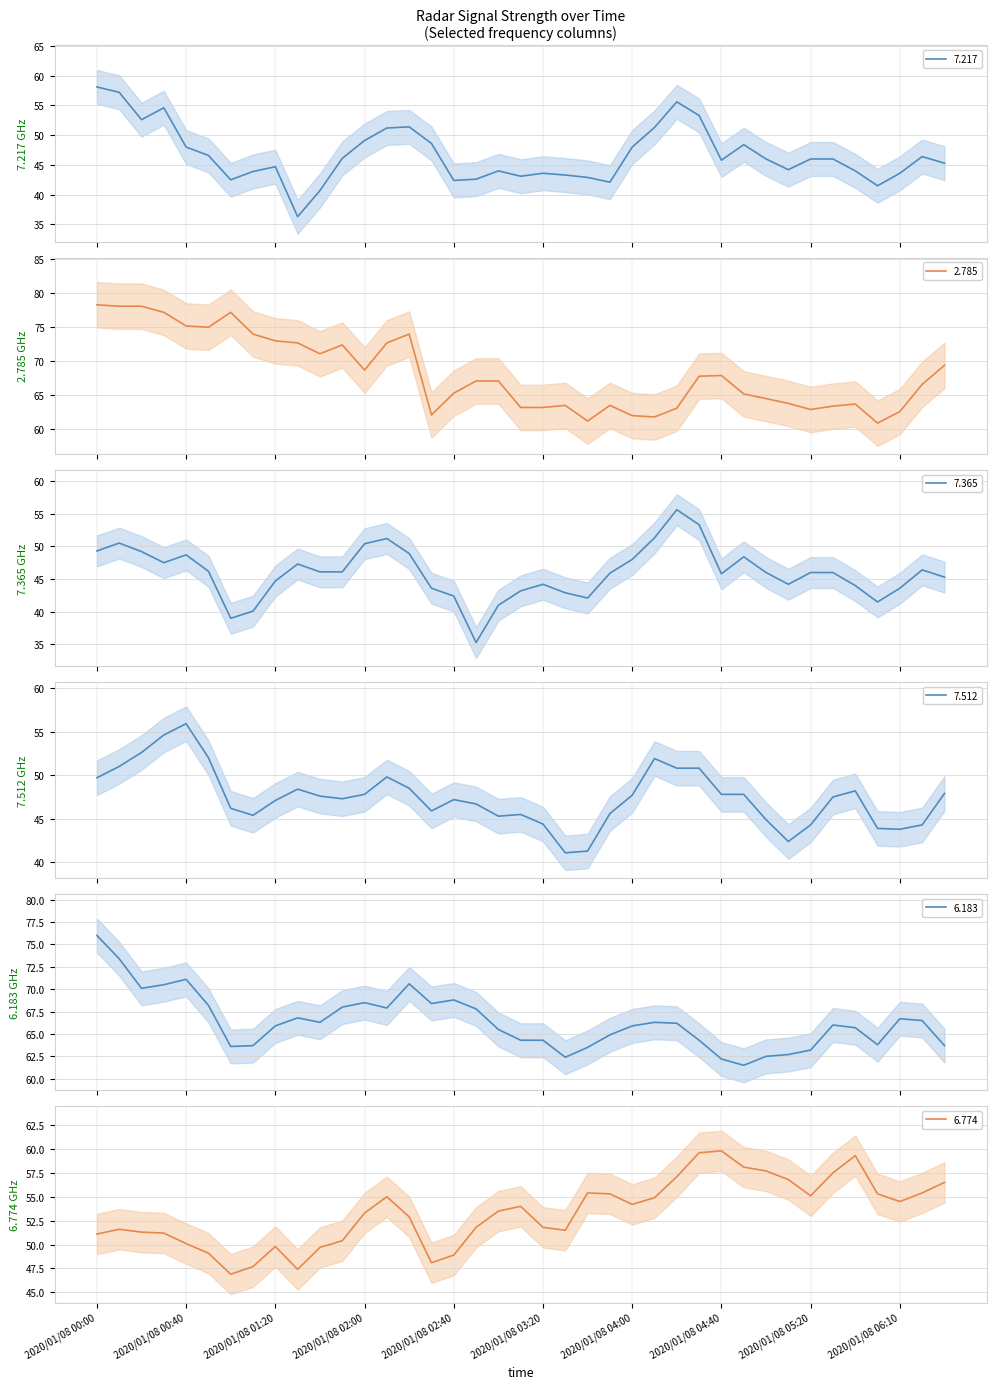

True or false: 6.774 and 6.183 intersect in this chart.

False